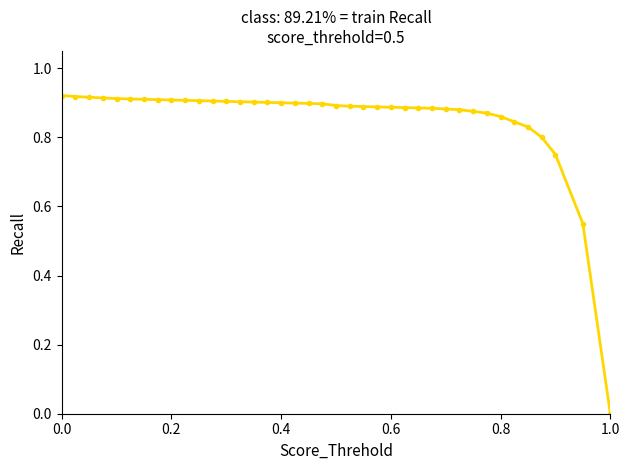

What is the sum of all values?

33.4